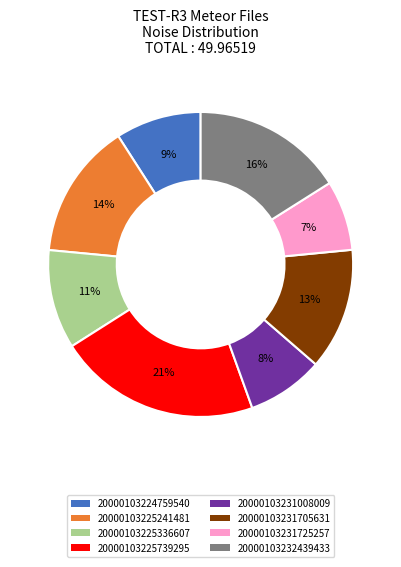

To the nearest percent, what is the combined percentage of 20000103232439433 and 20000103231705631?

29%